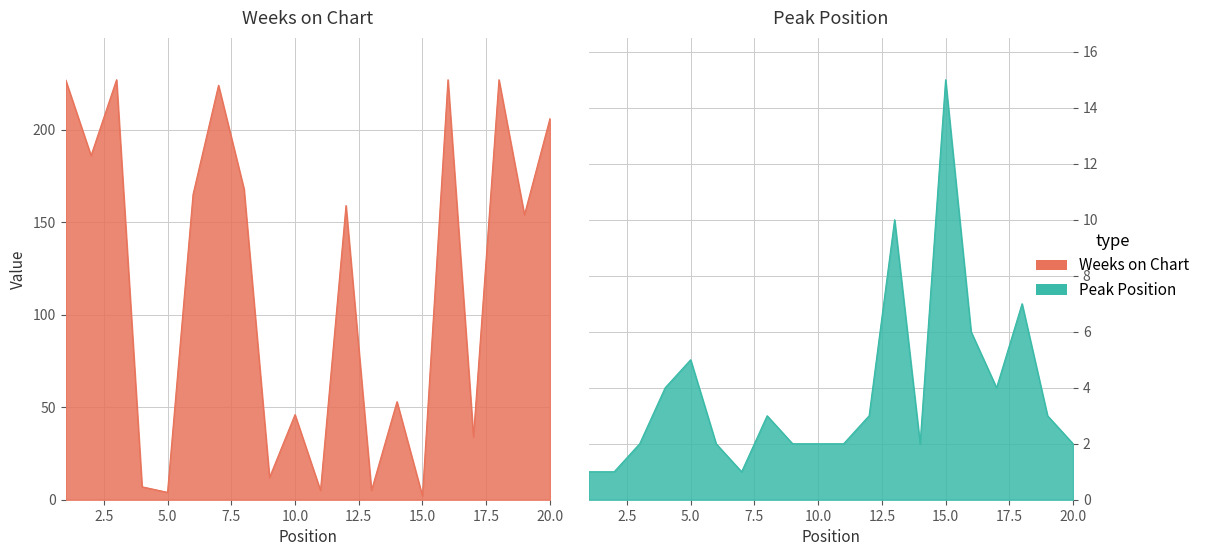

What is the minimum value for Peak Position?

1